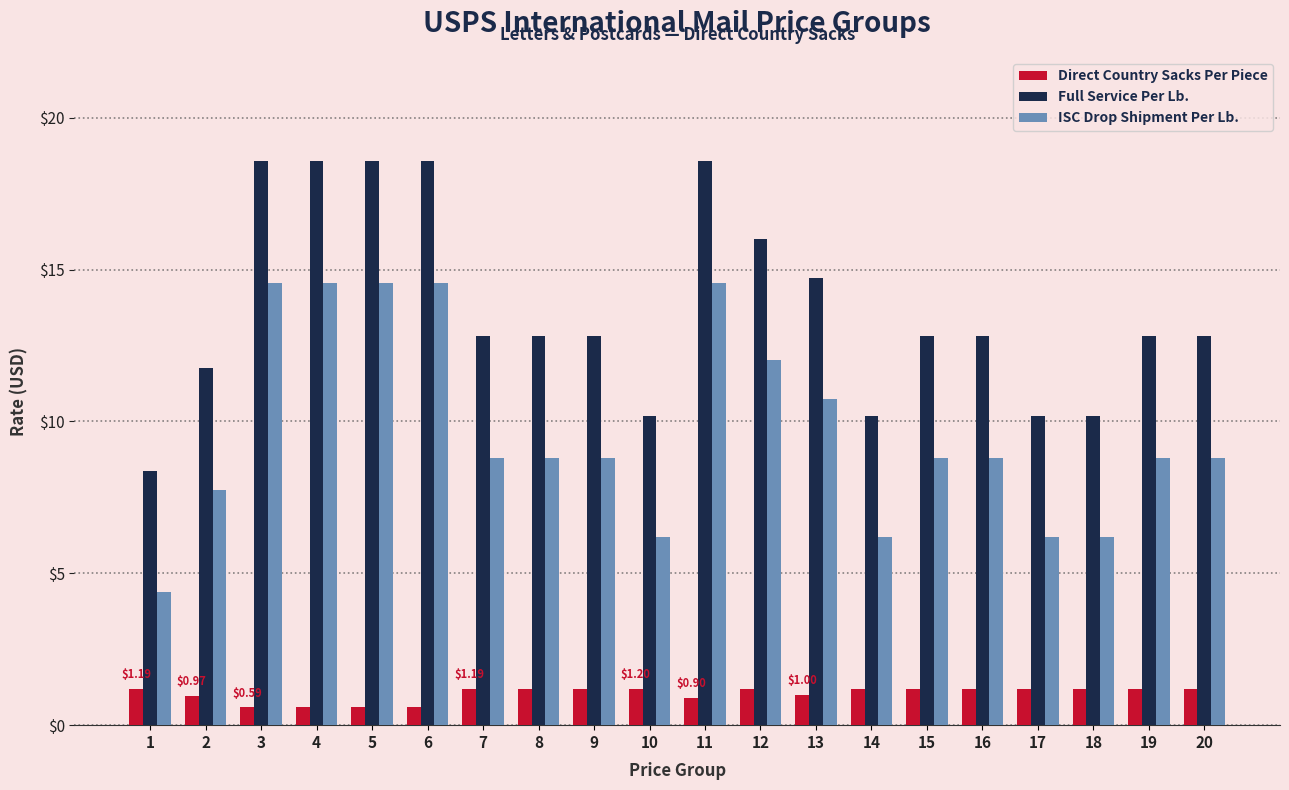

List the series in order of their peak value, lowest first.

Direct Country Sacks Per Piece, ISC Drop Shipment Per Lb., Full Service Per Lb.